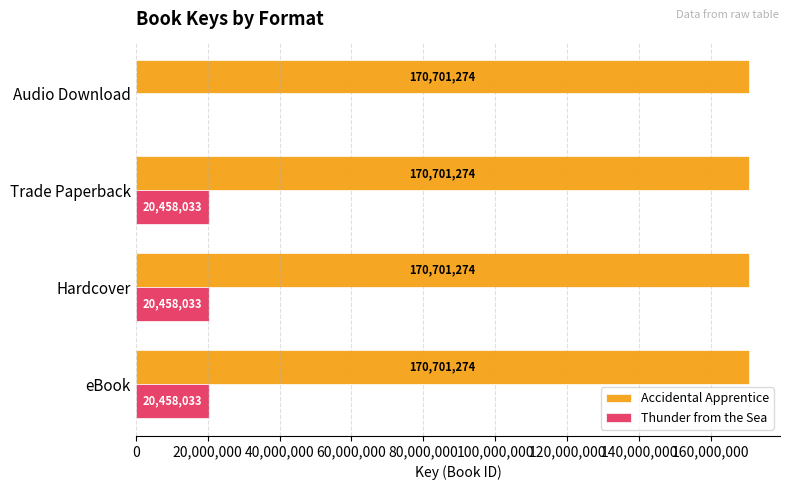

What is the maximum value shown in the chart?

170701274